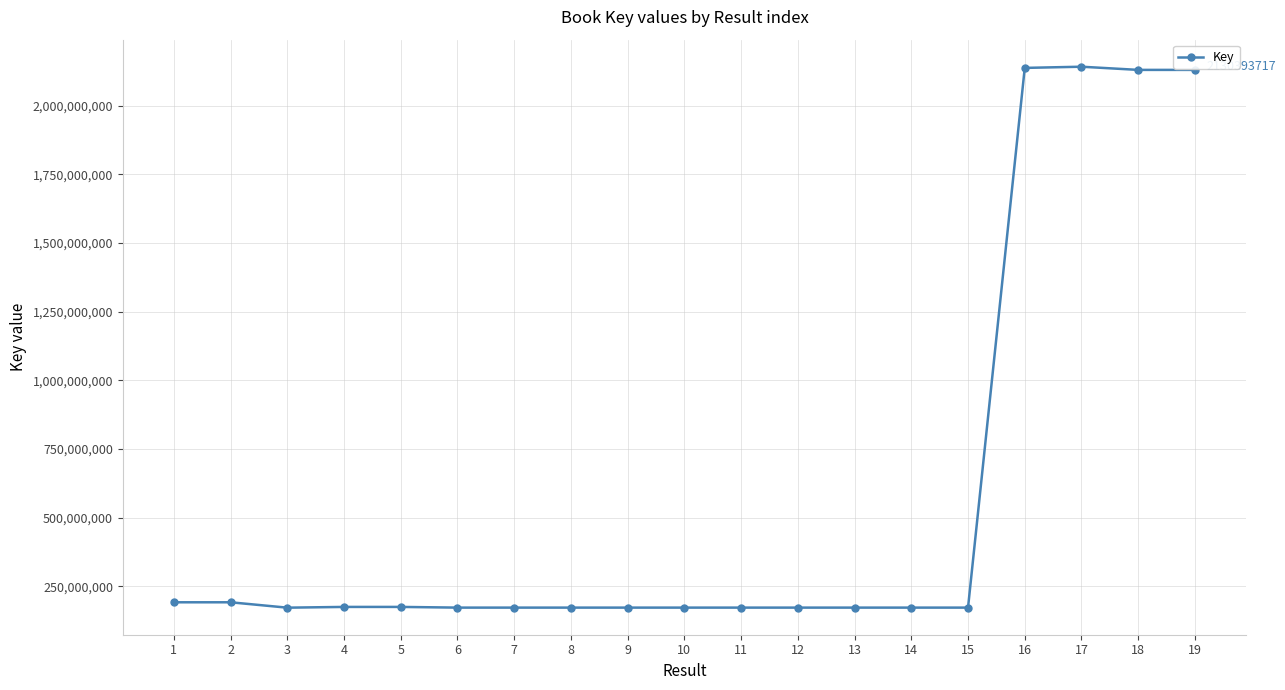

What is the sum of all values?

11161405908